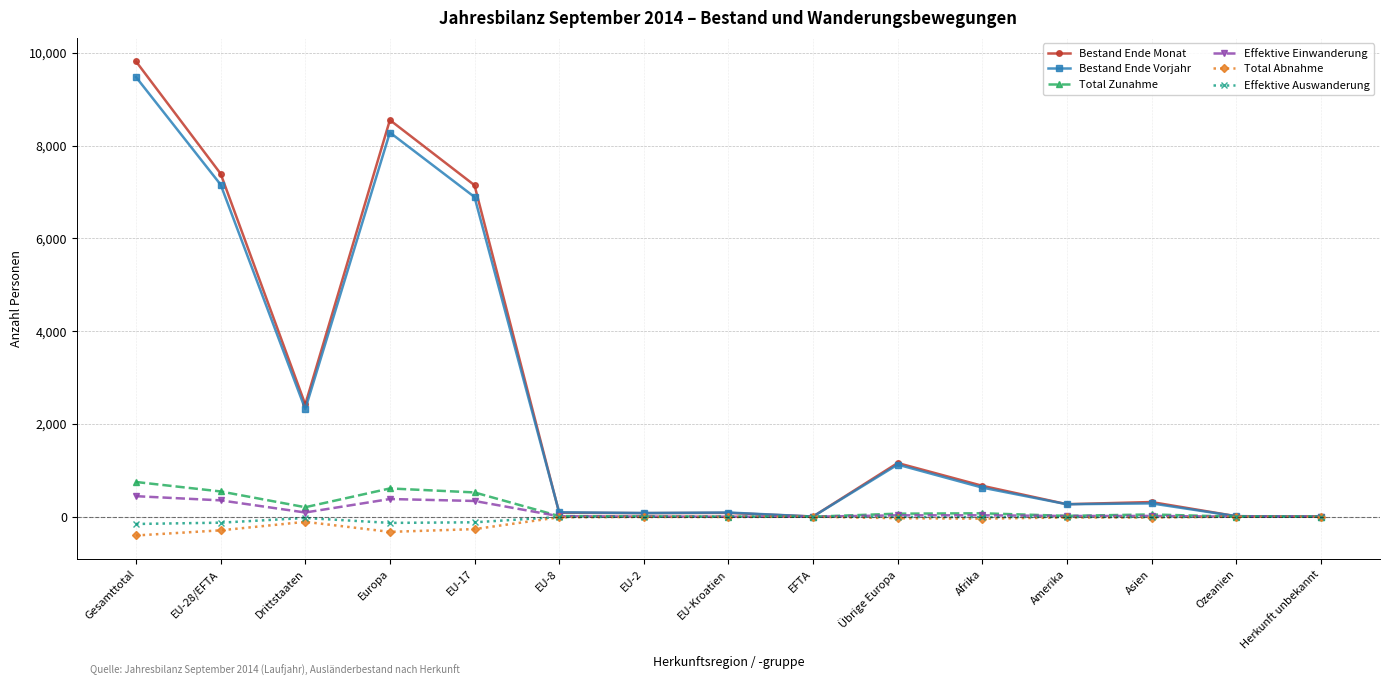

The value of Bestand Ende Monat at Drittstaaten is 1013. True or false?

False